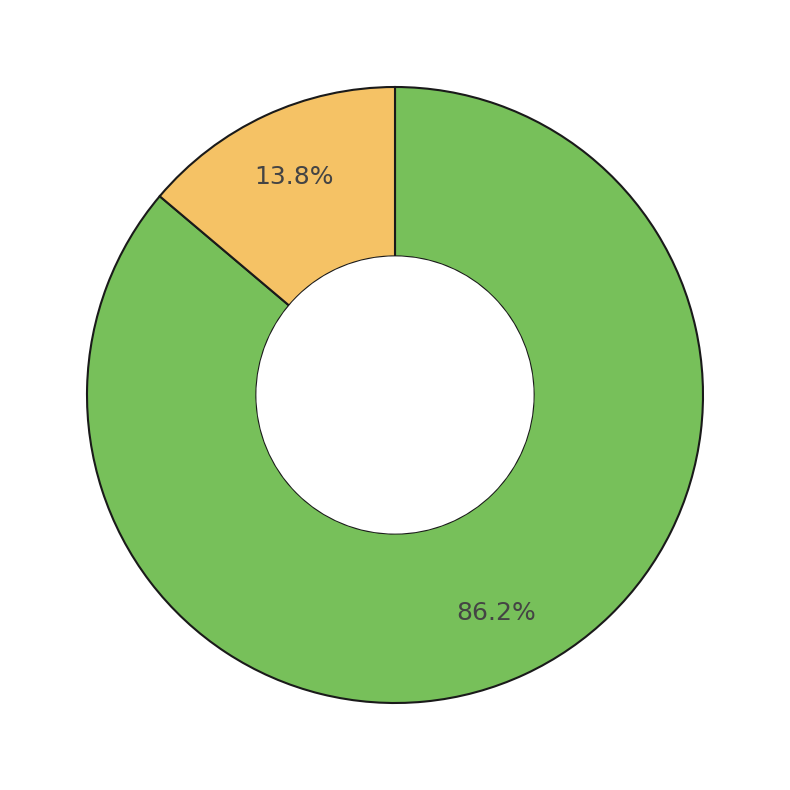

Is there any slice that represents more than half of the pie?

Yes